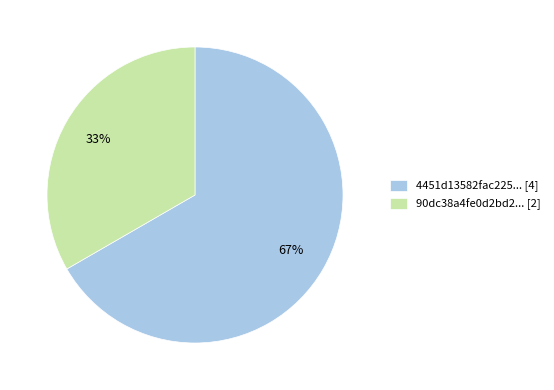

Which category accounts for the majority?

4451d13582fac225... [4]